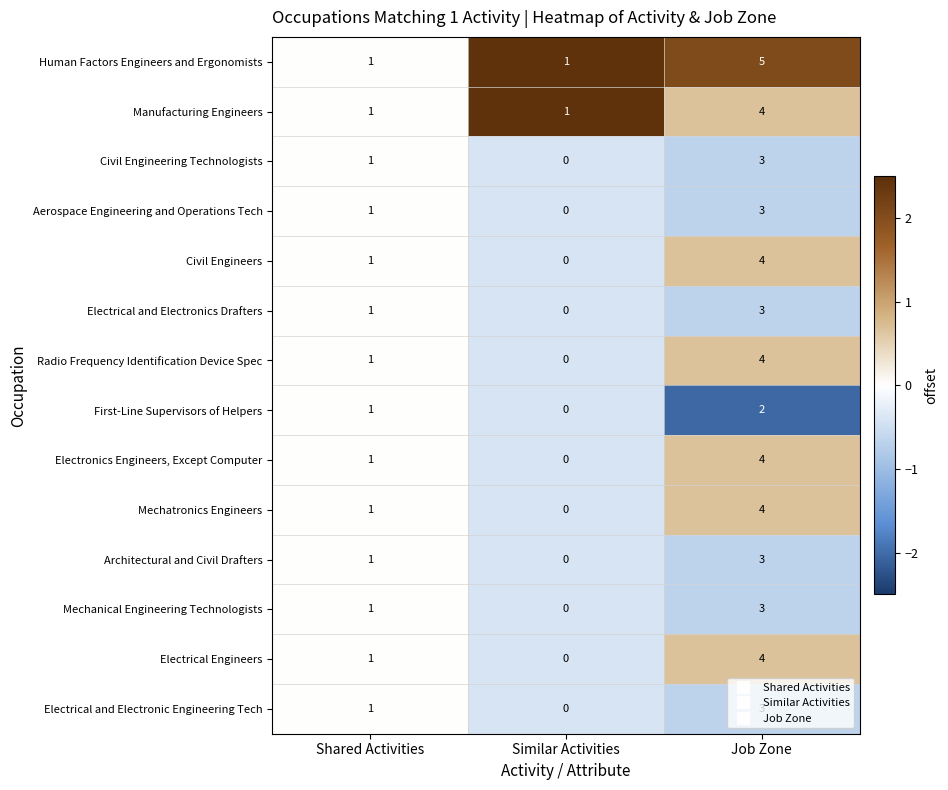

At which label is Electrical Engineers closest to 2?

Shared Activities